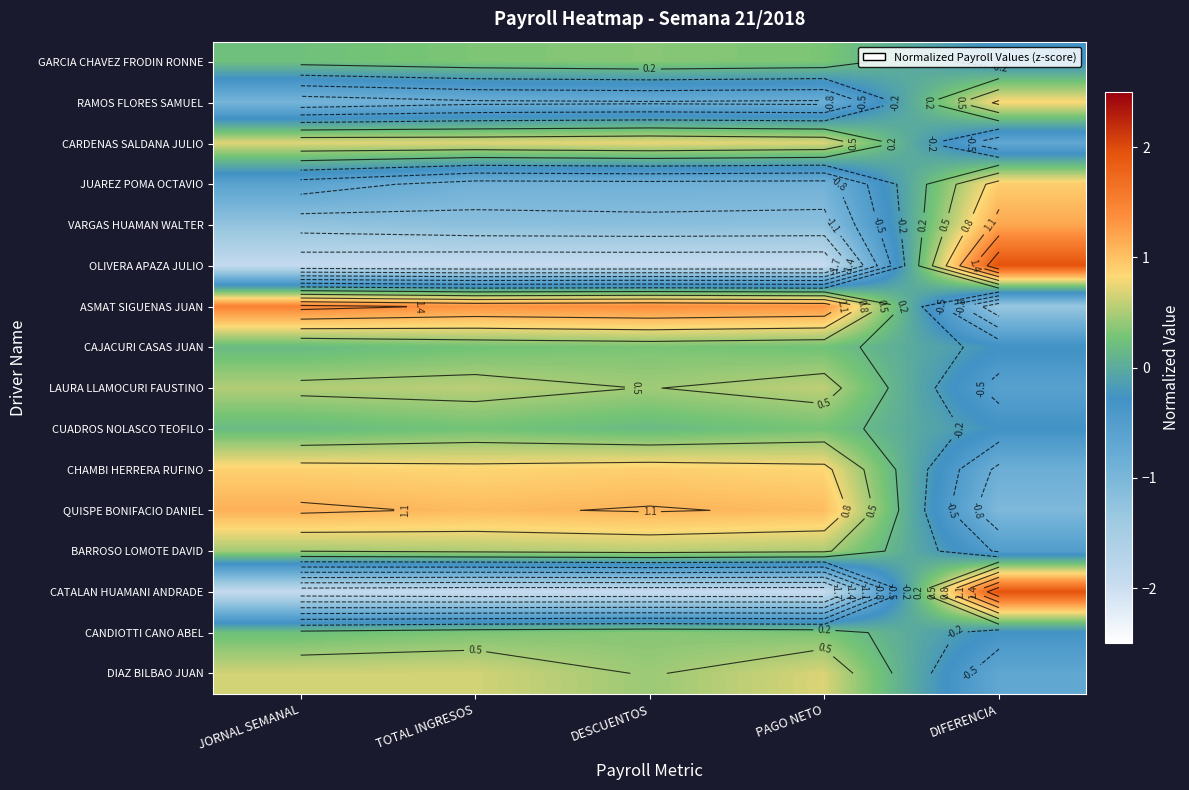

At how many categories does at least one series exceed 0?

5